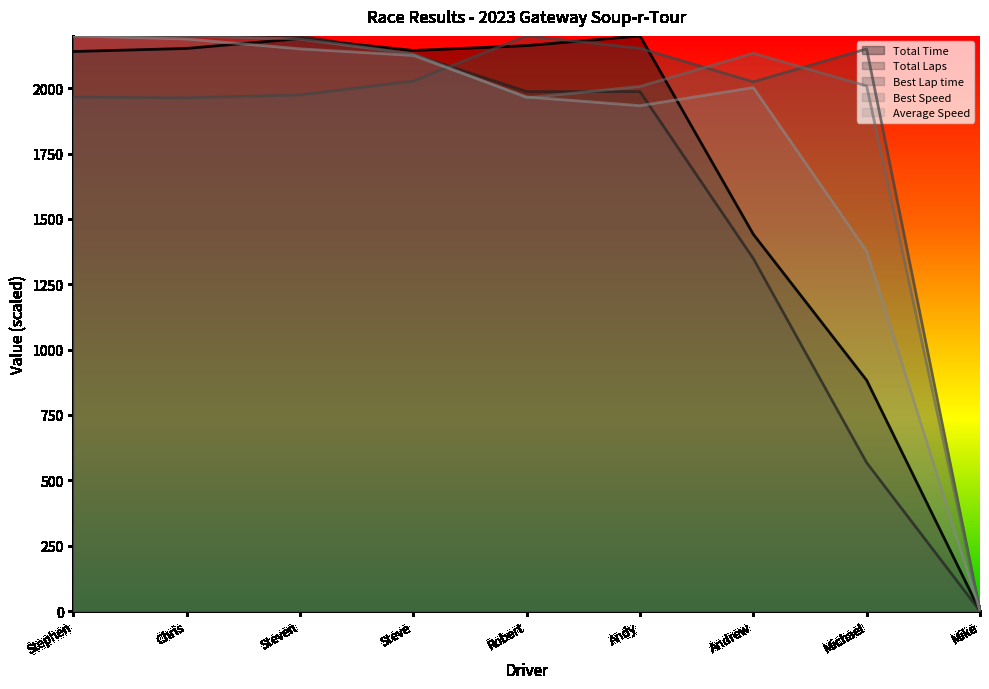

How many interior local valleys does the Average Speed series have?

1